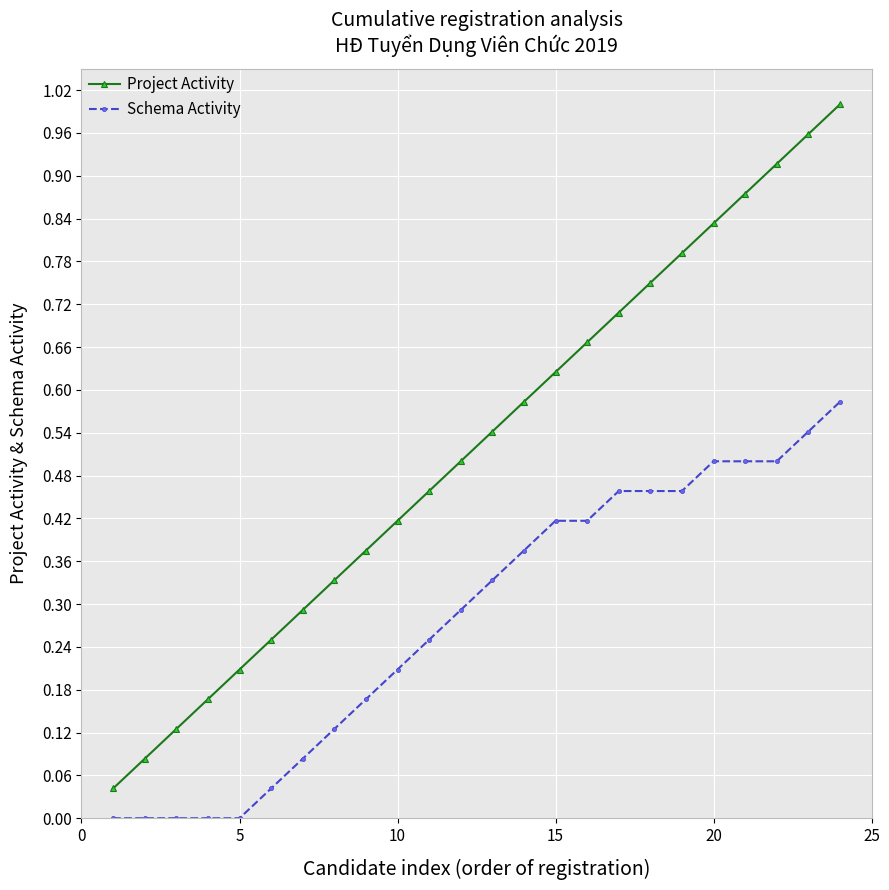

List the series in order of their overall mean, lowest first.

Schema Activity, Project Activity